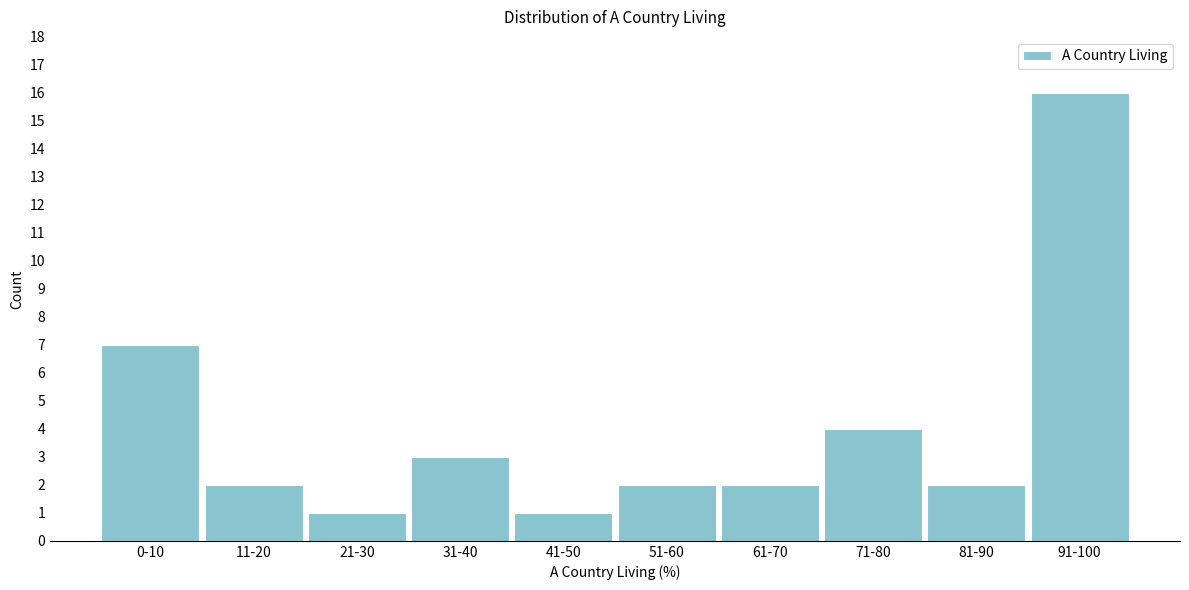

Reading left to right, extract all data points from this chart.

7	2	1	3	1	2	2	4	2	16